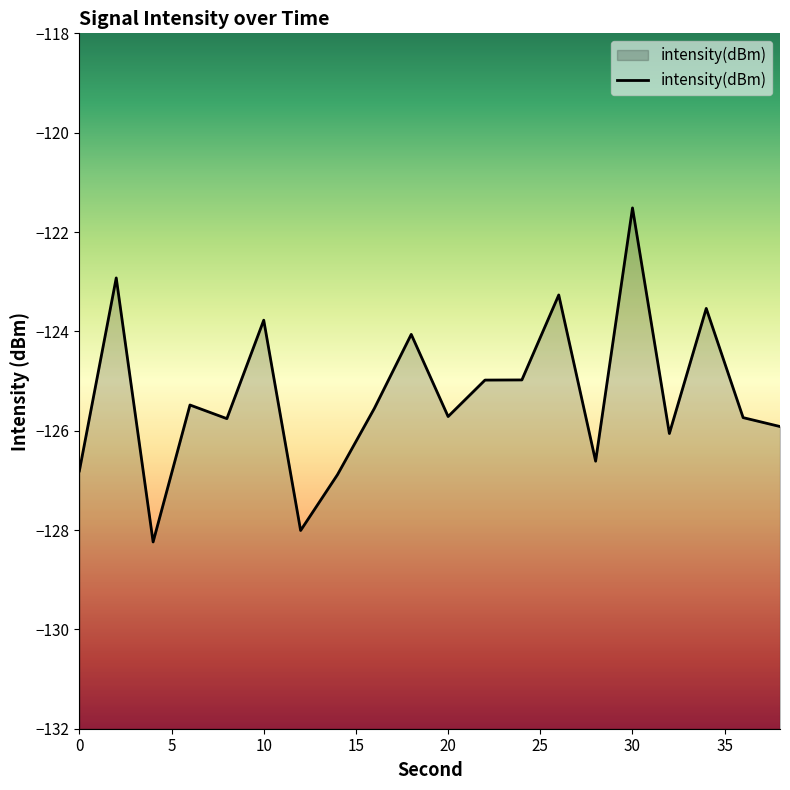

Count the number of categories in the chart.

20